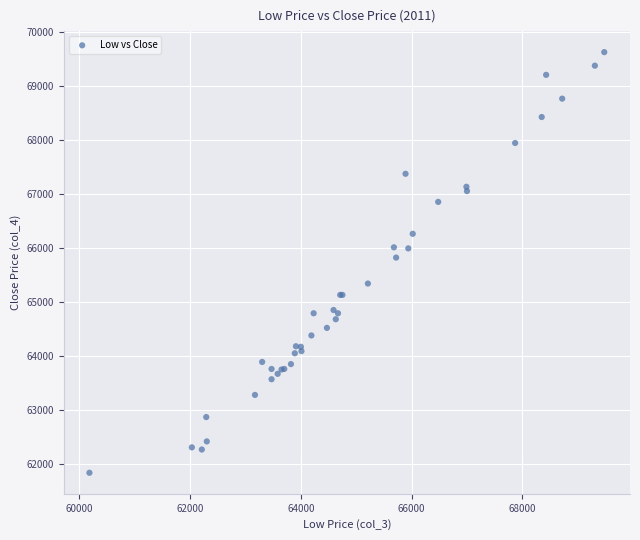

What Y value in the scatter plot is closest to 65730?

65820